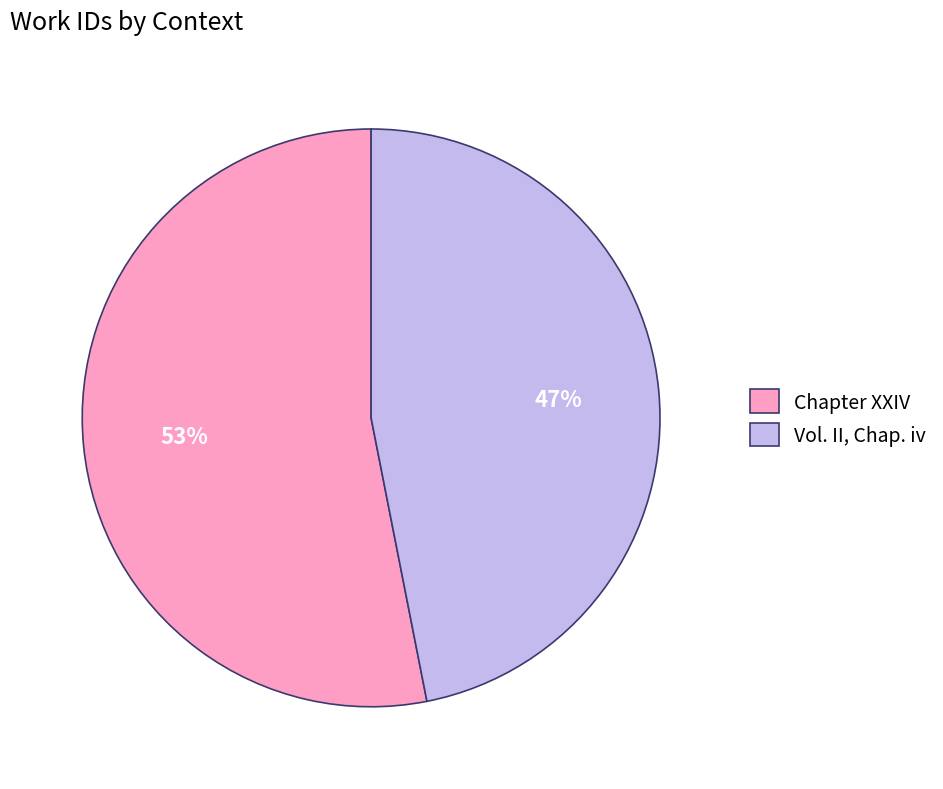

To the nearest percent, what is the average slice percentage?

50%